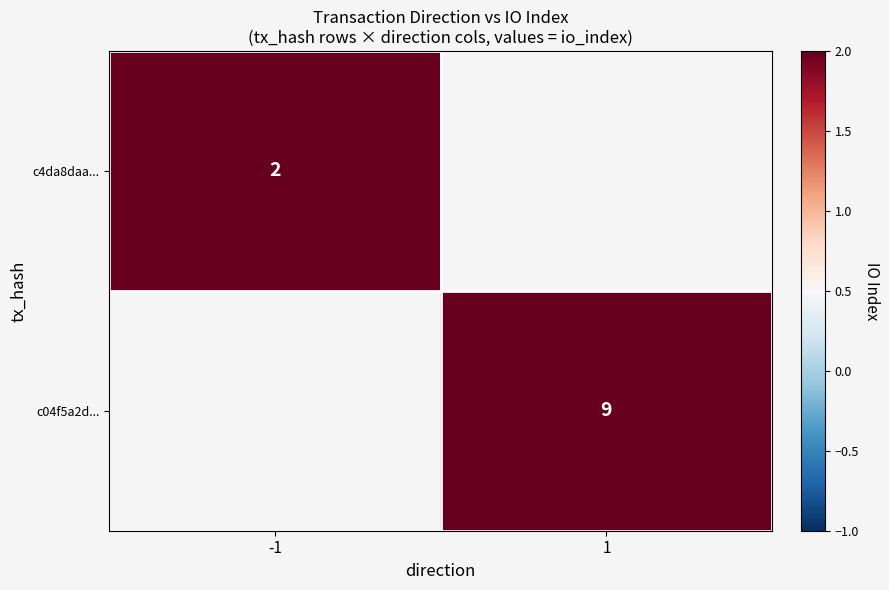

Is it true that c04f5a2d... equals 9 at 1?

True